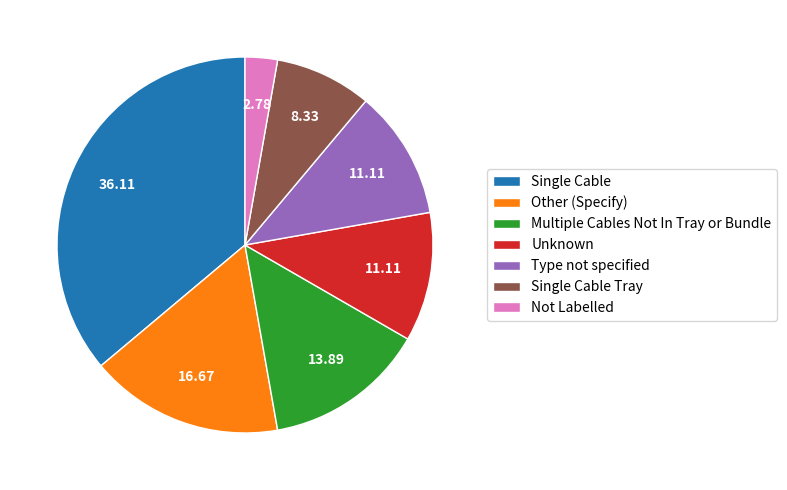

What is the largest slice in the pie chart?

Single Cable